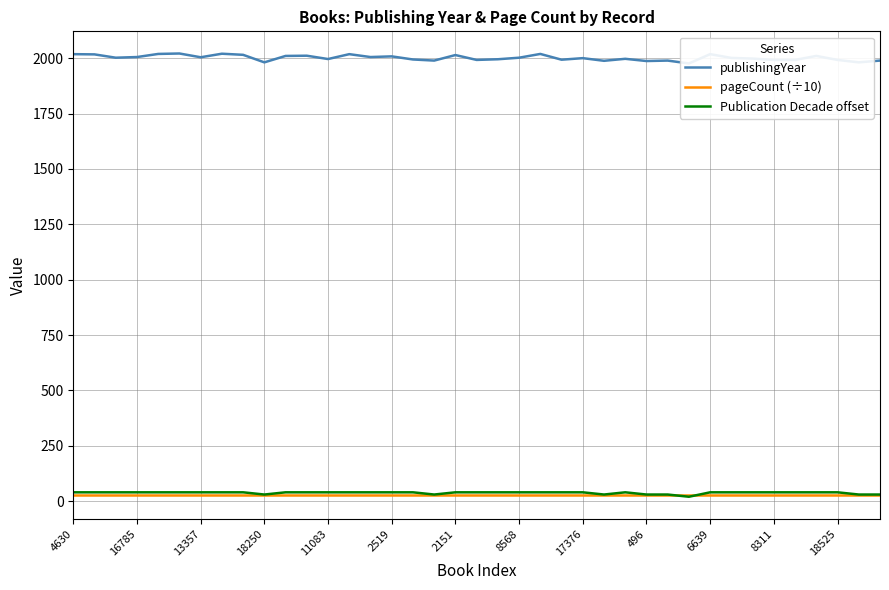

At how many categories does at least one series exceed 966?

39